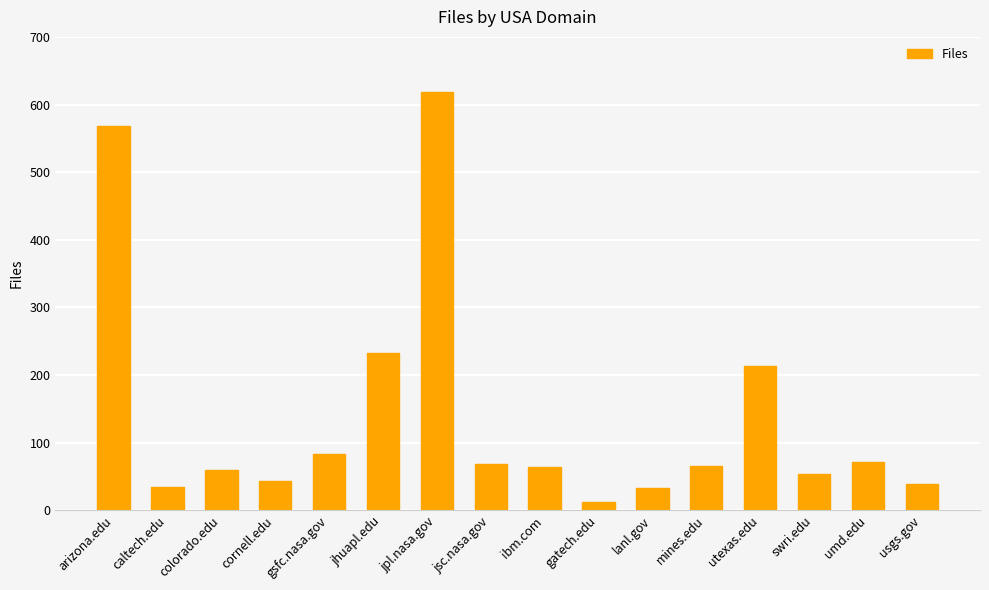

What is the smallest value displayed?

13